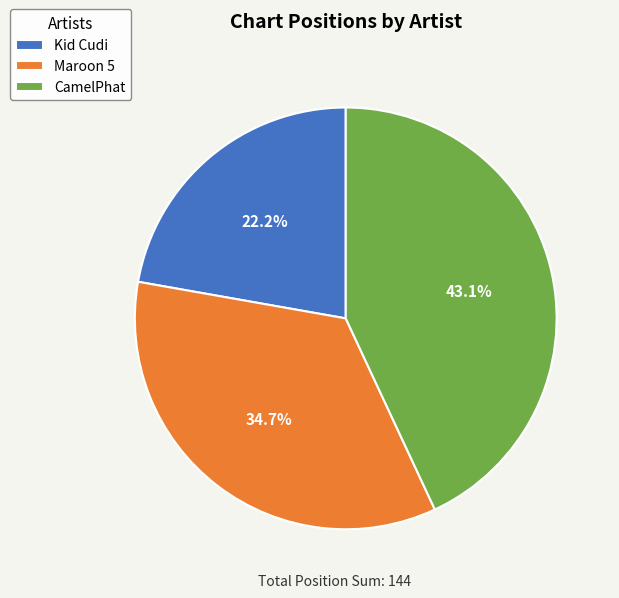

Which category has the biggest portion of the pie?

CamelPhat